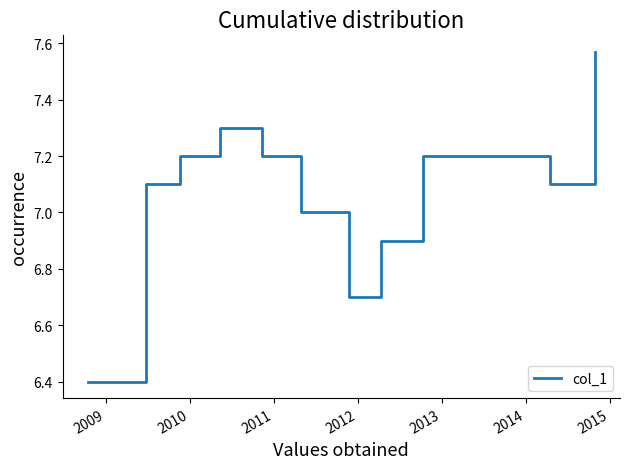

What is the minimum value shown in the chart?

6.4